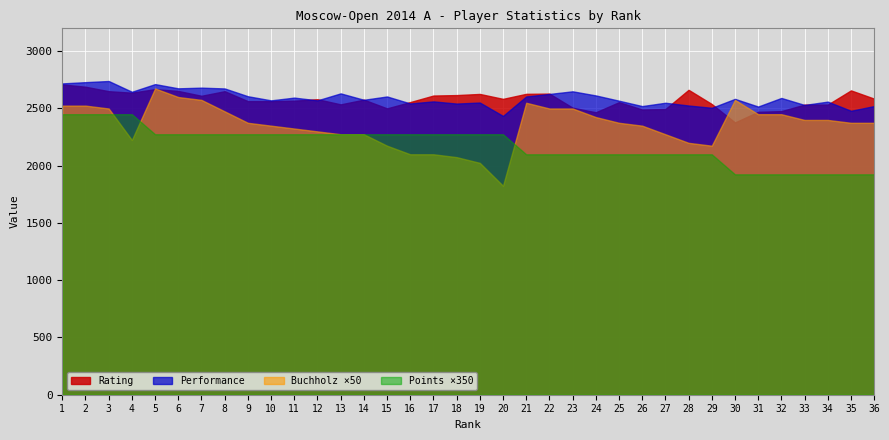

True or false: Performance and Buchholz cross at least once.

False